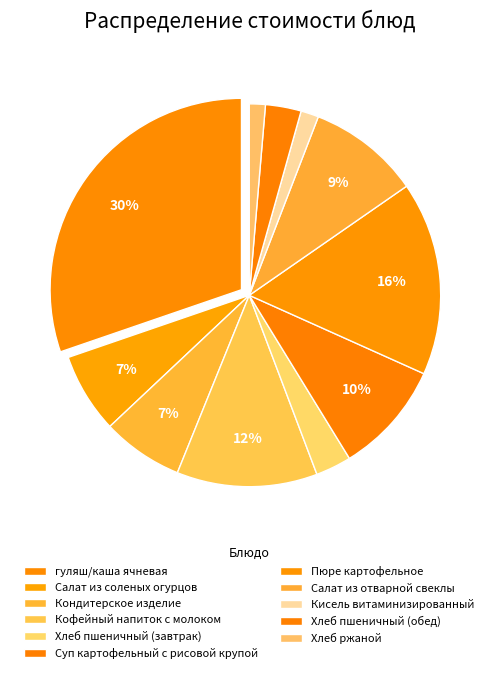

Which category has the biggest portion of the pie?

гуляш/каша ячневая